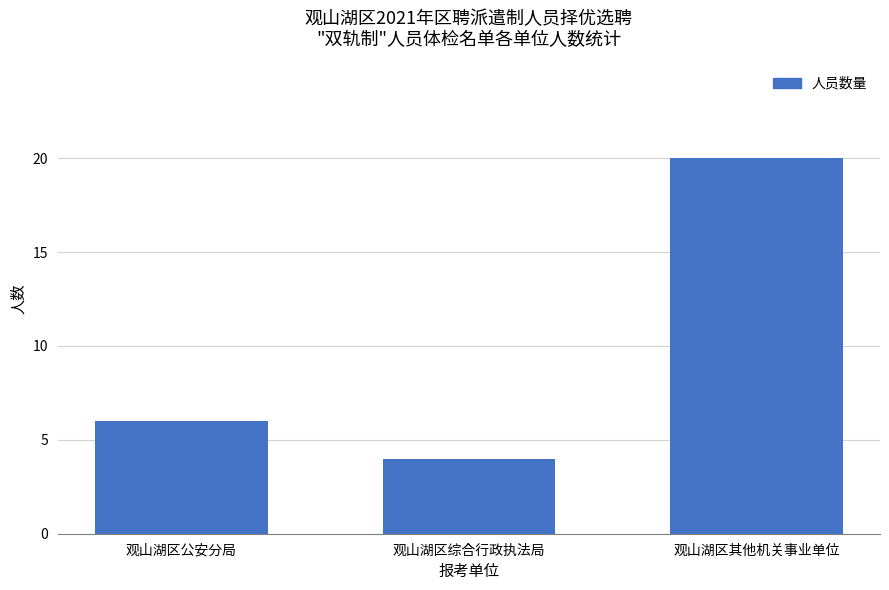

What is the ratio of the value at 观山湖区综合行政执法局 to the value at 观山湖区其他机关事业单位?

0.2